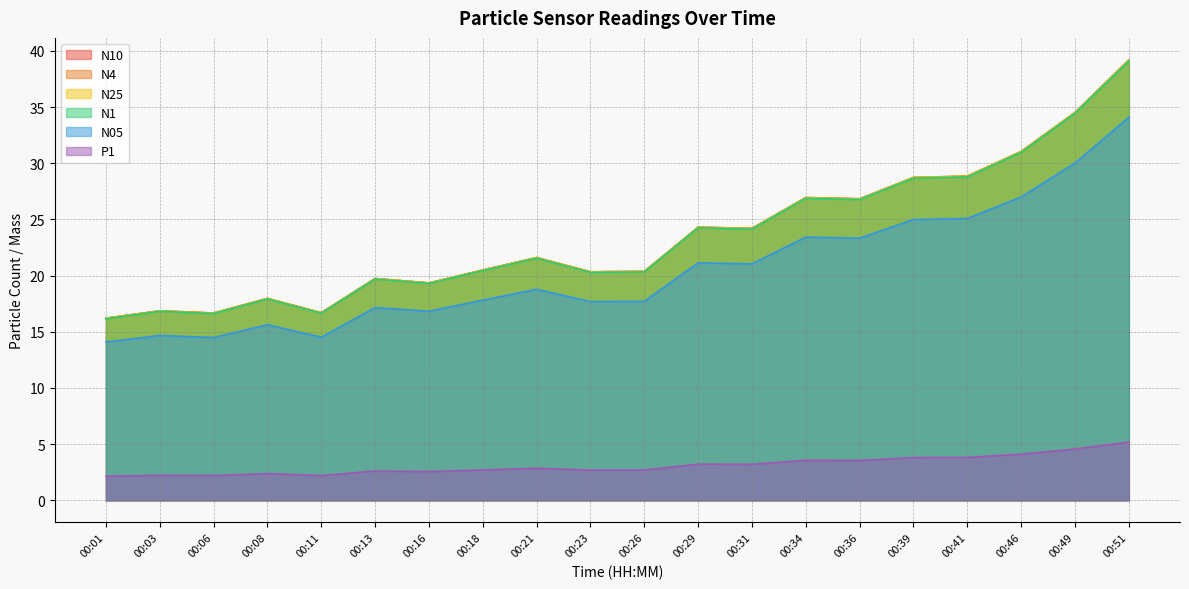

How many categories are shown in the chart?

20